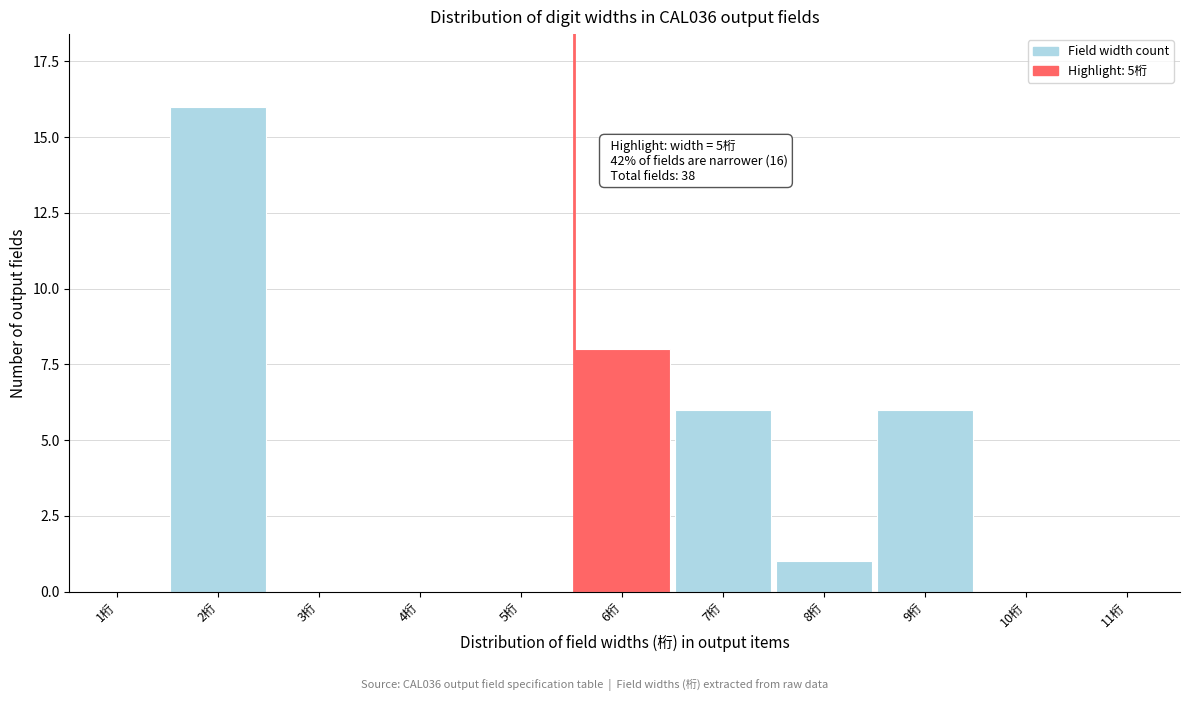

Reading right to left, what are all the values shown in this chart?

11桁=0	10桁=0	9桁=6	8桁=1	7桁=6	6桁=8	5桁=0	4桁=0	3桁=0	2桁=16	1桁=0